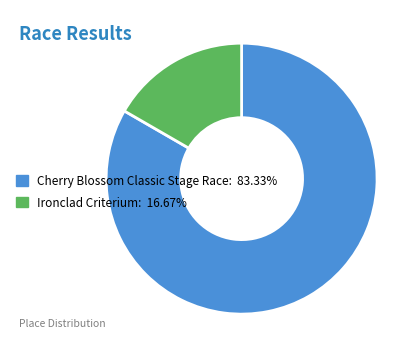

Which slice is the largest?

Cherry Blossom Classic Stage Race